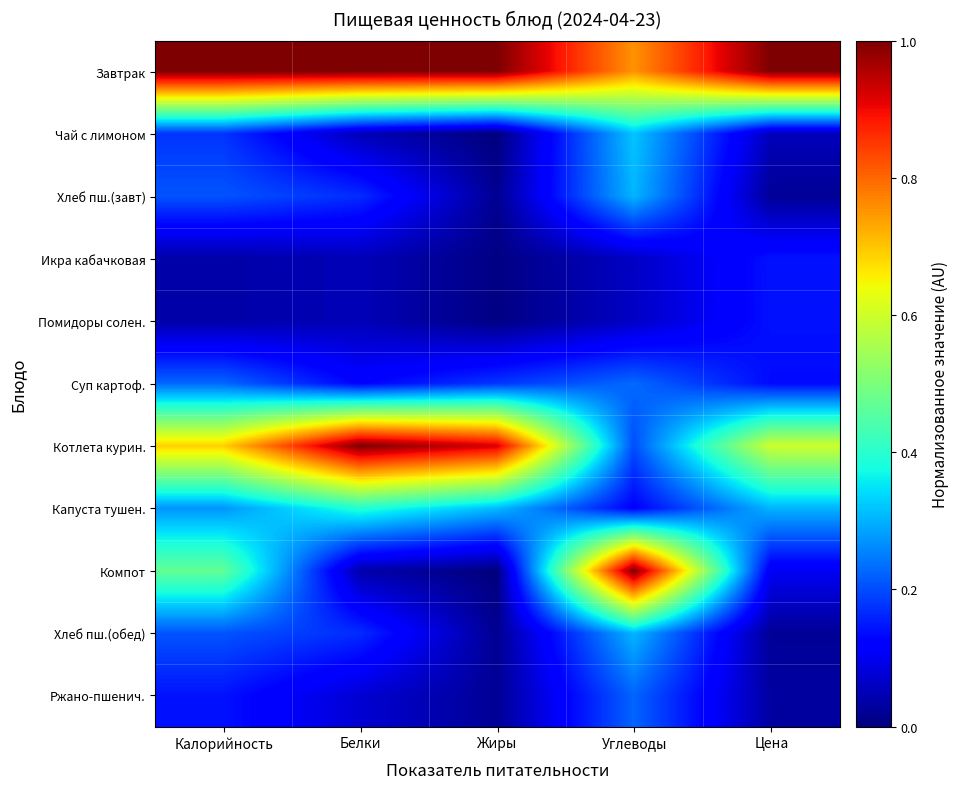

How many distinct data groups are displayed?

11